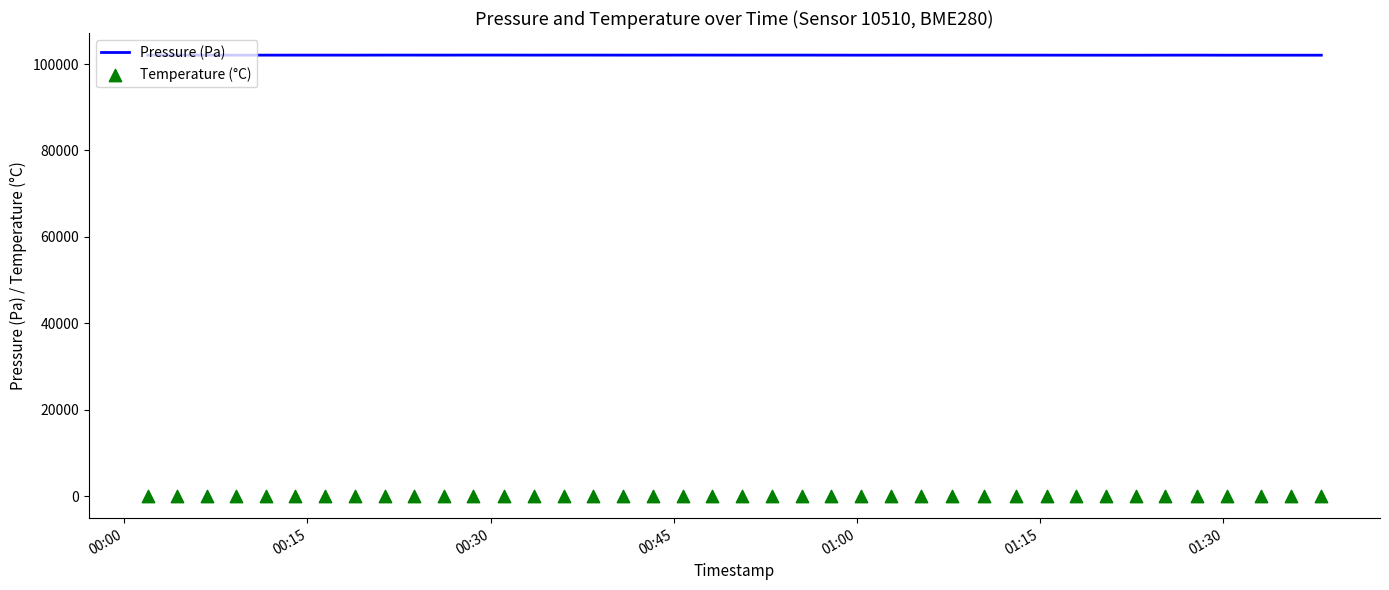

What is the lowest value of the Pressure (Pa) series?

102044.7